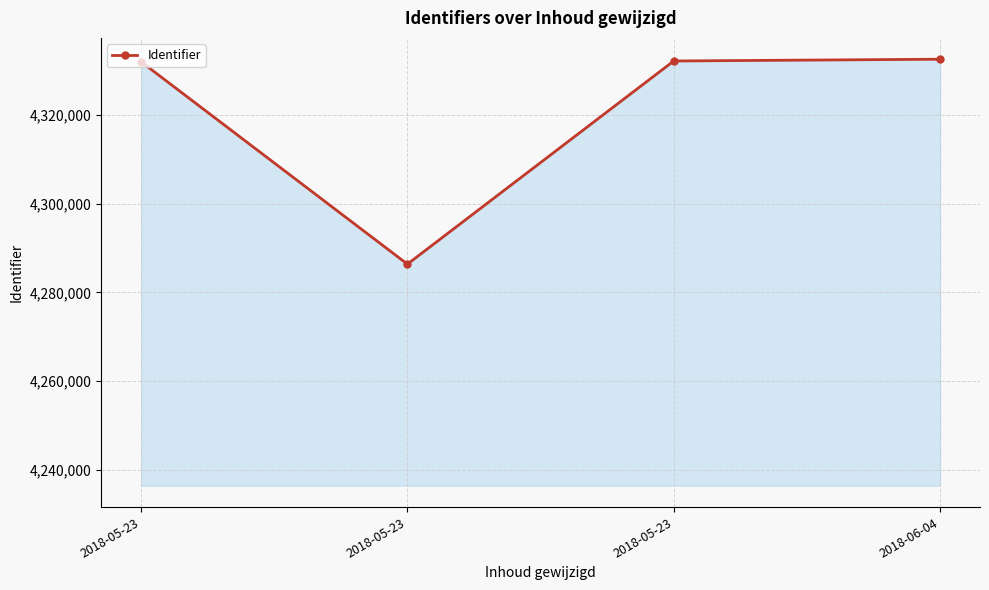

Count the number of data series in this chart.

1